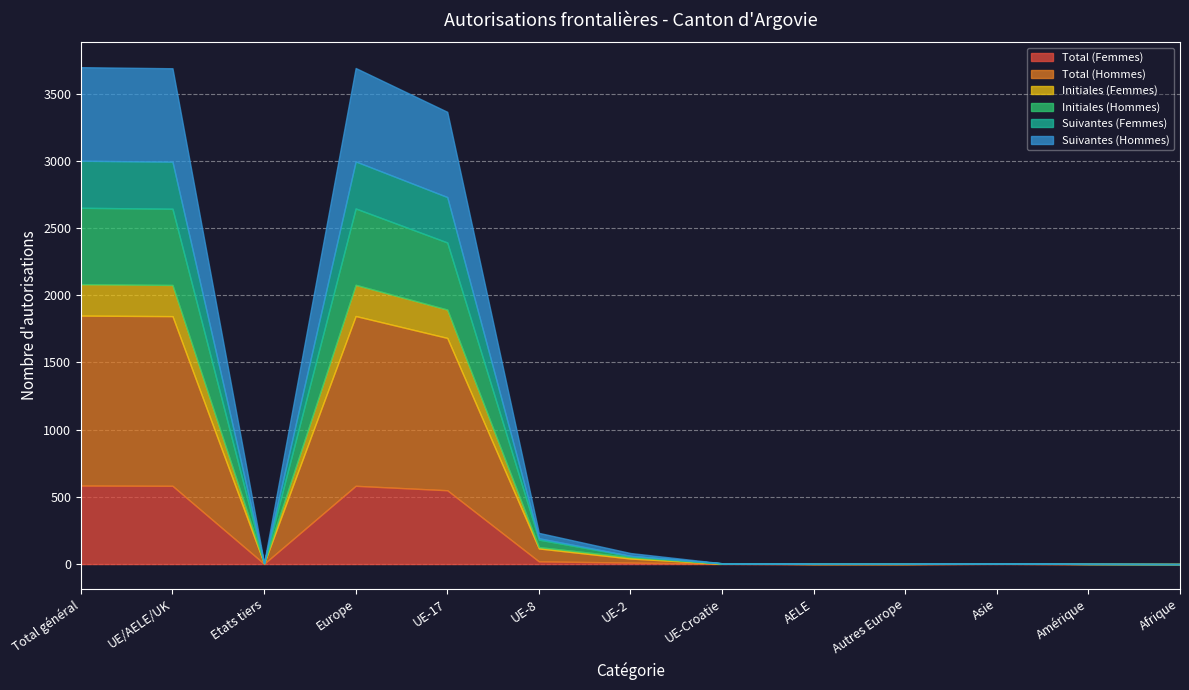

Is the value of Suivantes (Femmes) at Total général greater than the value of Initiales (Hommes) at Autres Europe?

Yes